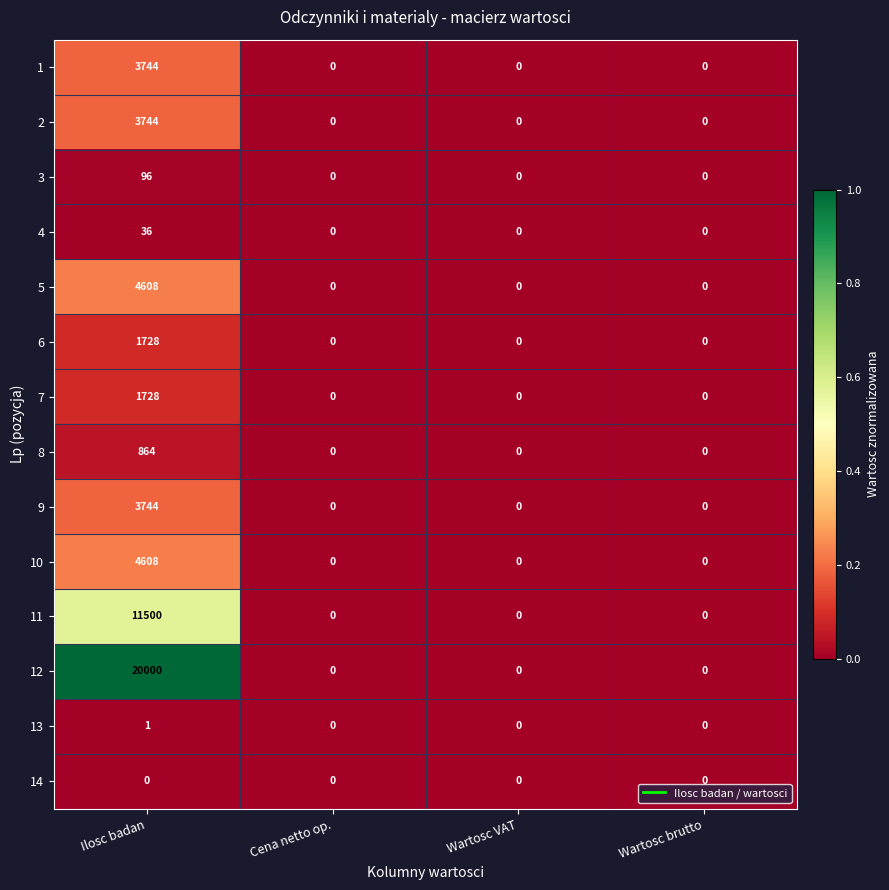

What is the difference between the maximum and minimum values in the 6 series?

1728